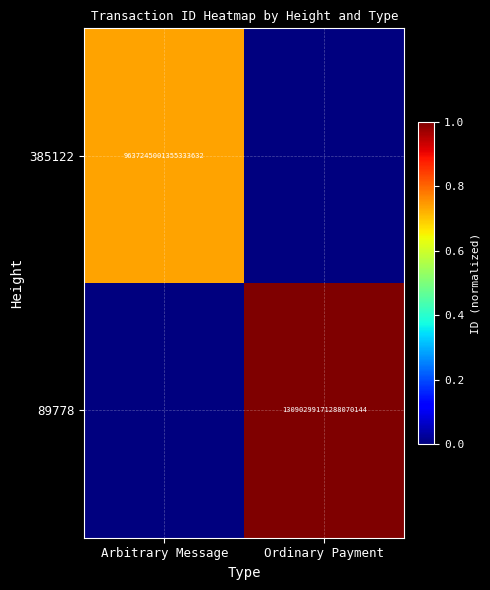

Is it true that 385122 equals 13137988495145064448 at Arbitrary Message?

False